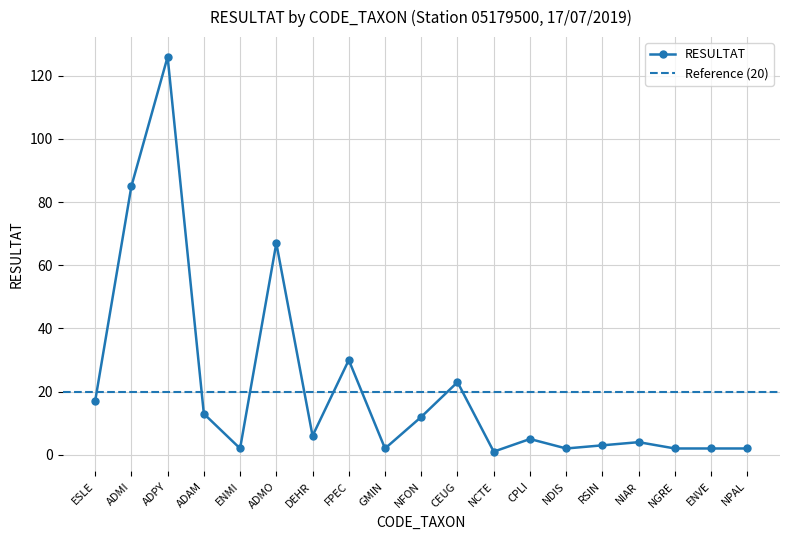

Reading left to right, transcribe all the data shown in this chart.

ESLE=17	ADMI=85	ADPY=126	ADAM=13	ENMI=2	ADMO=67	DEHR=6	FPEC=30	GMIN=2	NFON=12	CEUG=23	NCTE=1	CPLI=5	NDIS=2	RSIN=3	NIAR=4	NGRE=2	ENVE=2	NPAL=2